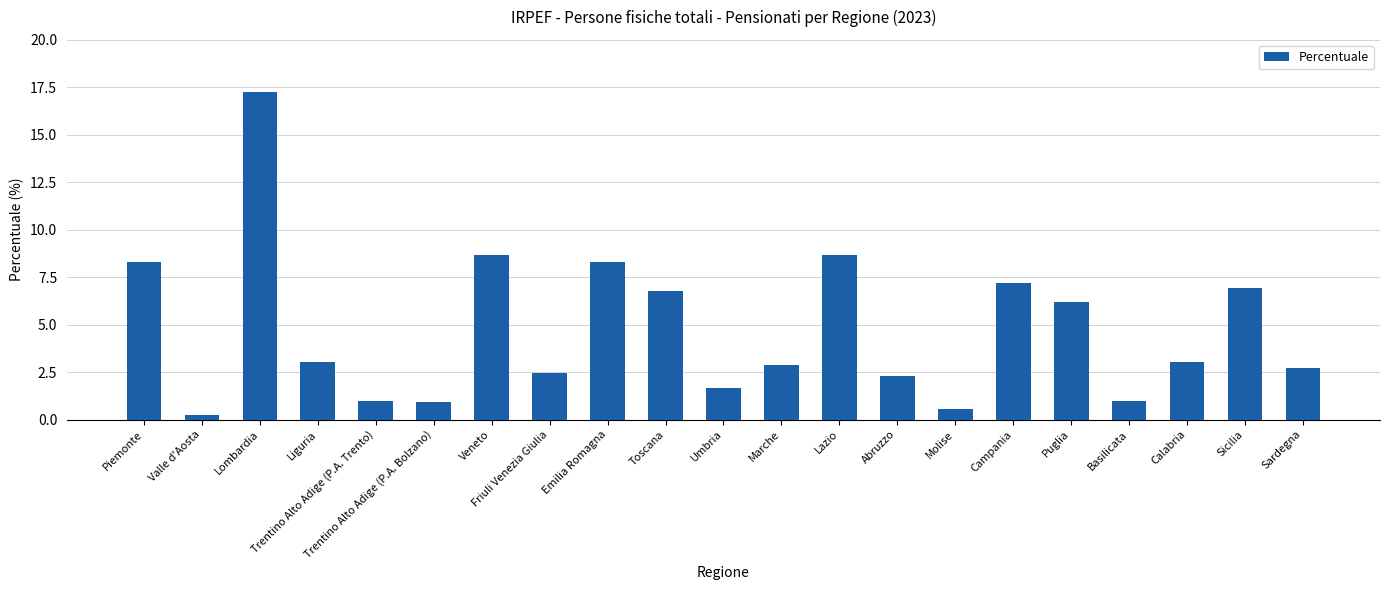

What is the difference between the maximum and minimum values?

17.0